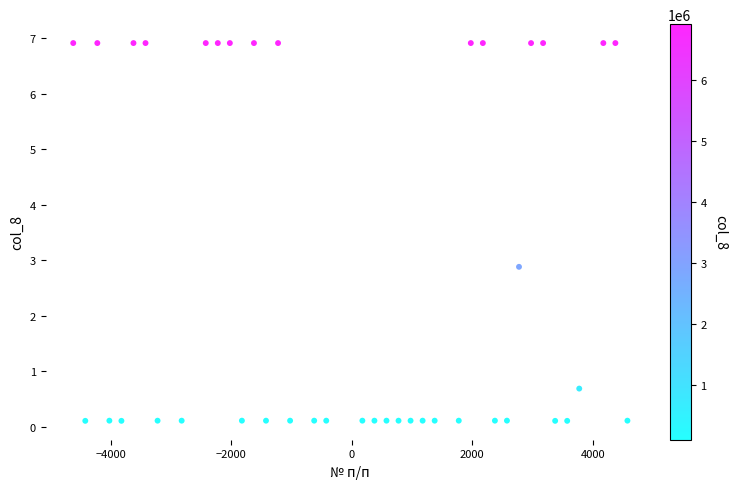

What Y value in the scatter plot is closest to 3?

2.9